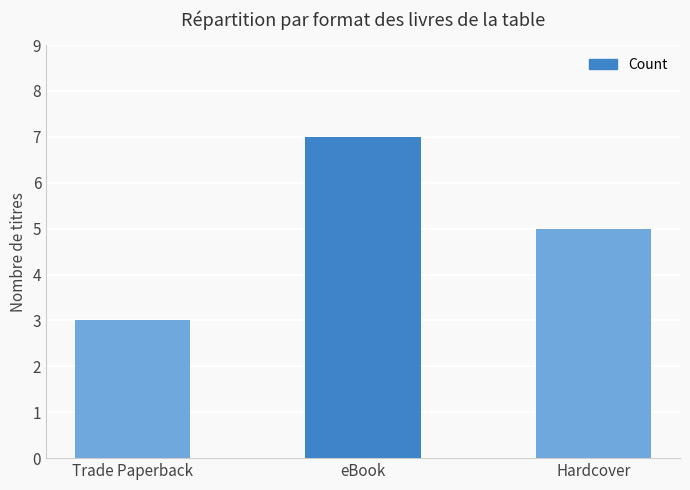

Reading left to right, what are all the values shown in this chart?

3	7	5